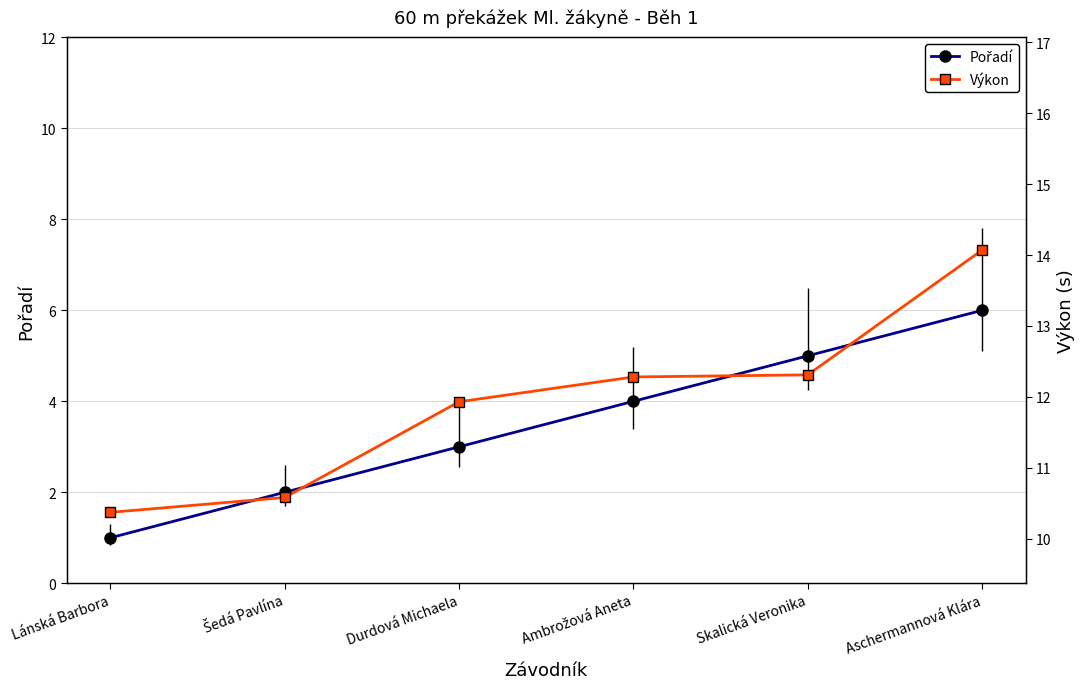

True or false: Pořadí has a value of 3.0 at Durdová Michaela.

True